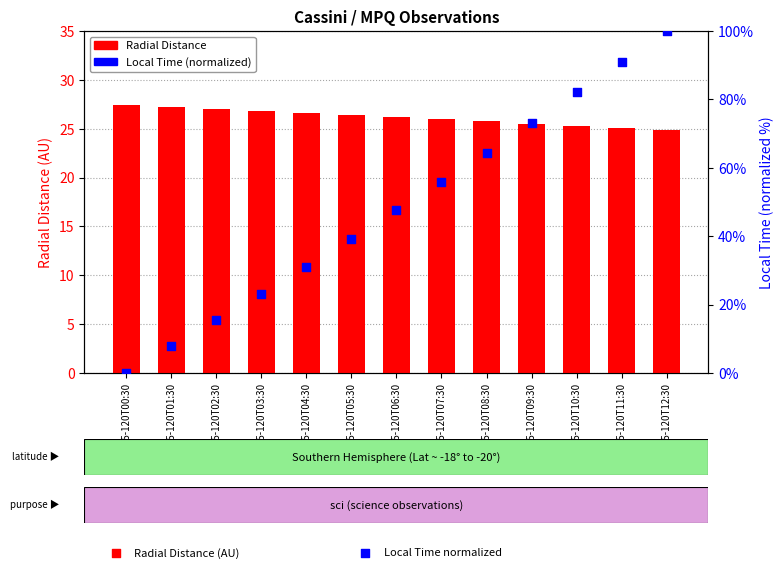

At which category is the sum across all series the highest?

2005-120T12:30